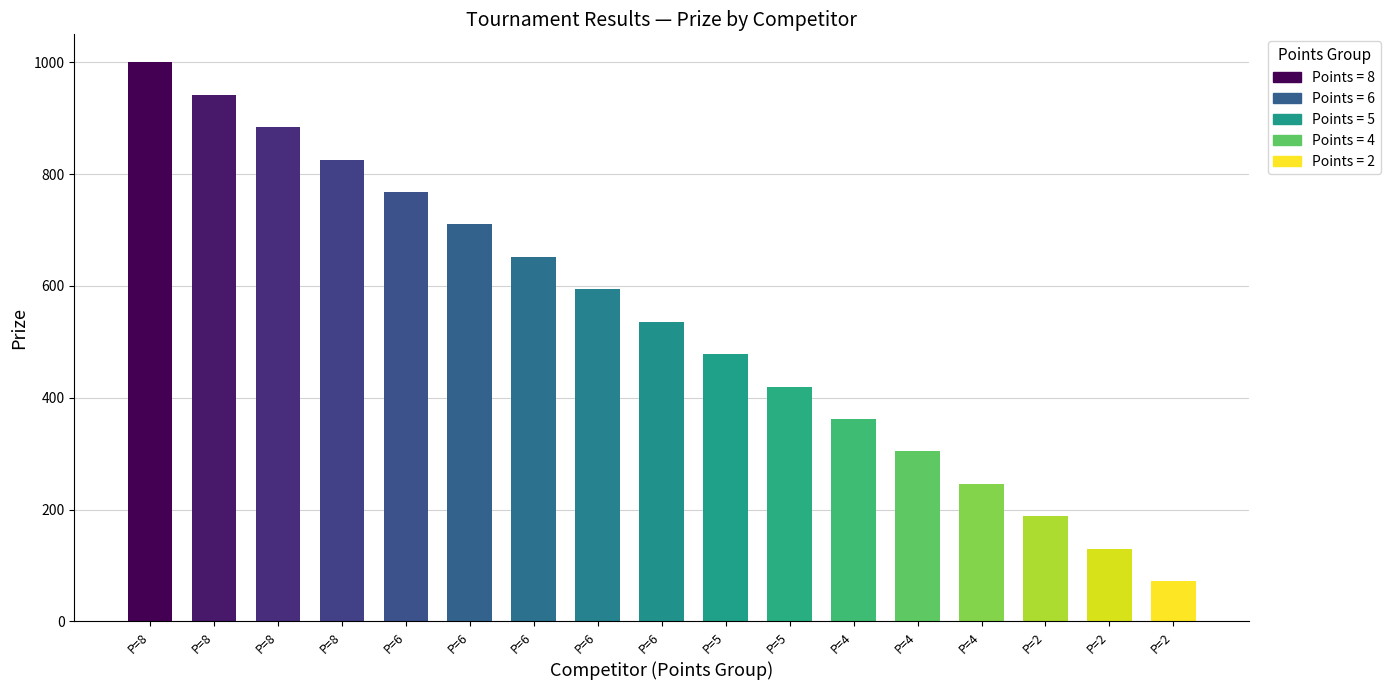

How many categories are shown in the chart?

17